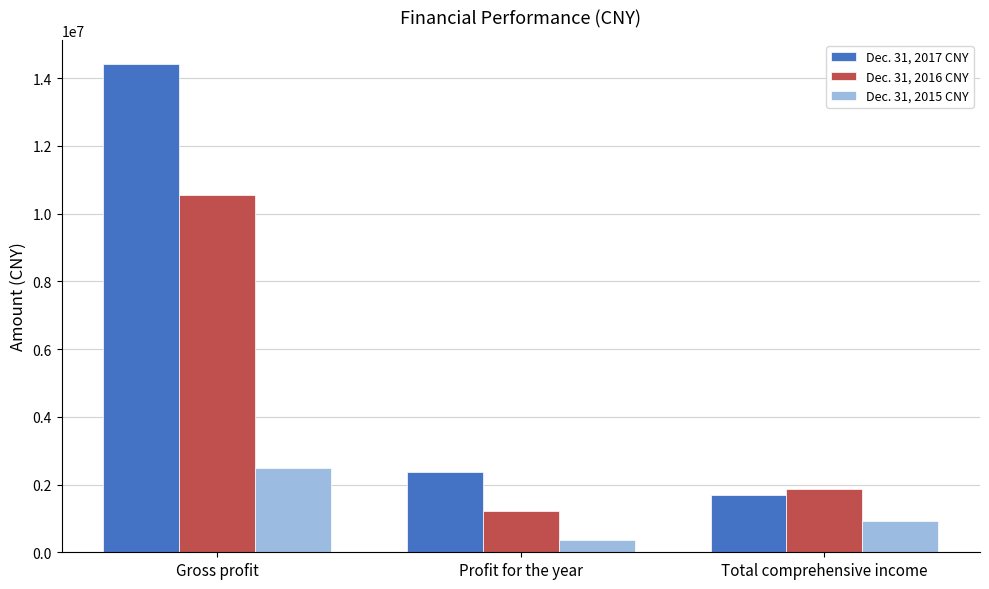

What is the lowest value of the Dec. 31, 2016 CNY series?

1221373